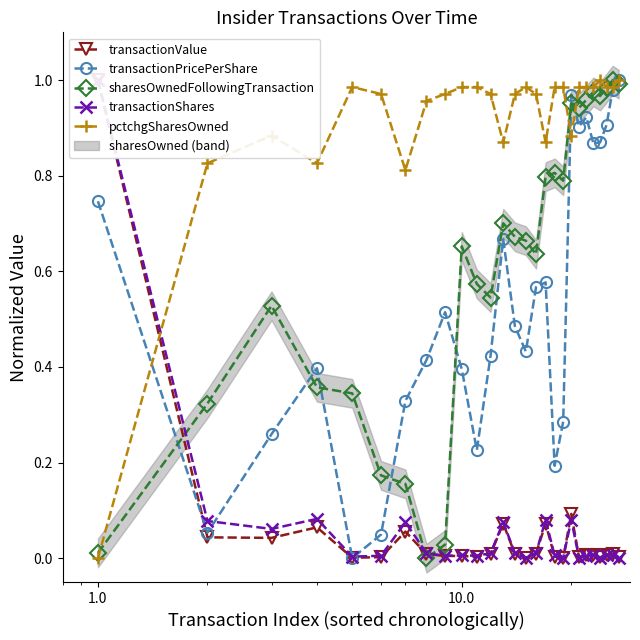

True or false: transactionPricePerShare has more than 0 interior local peaks.

True